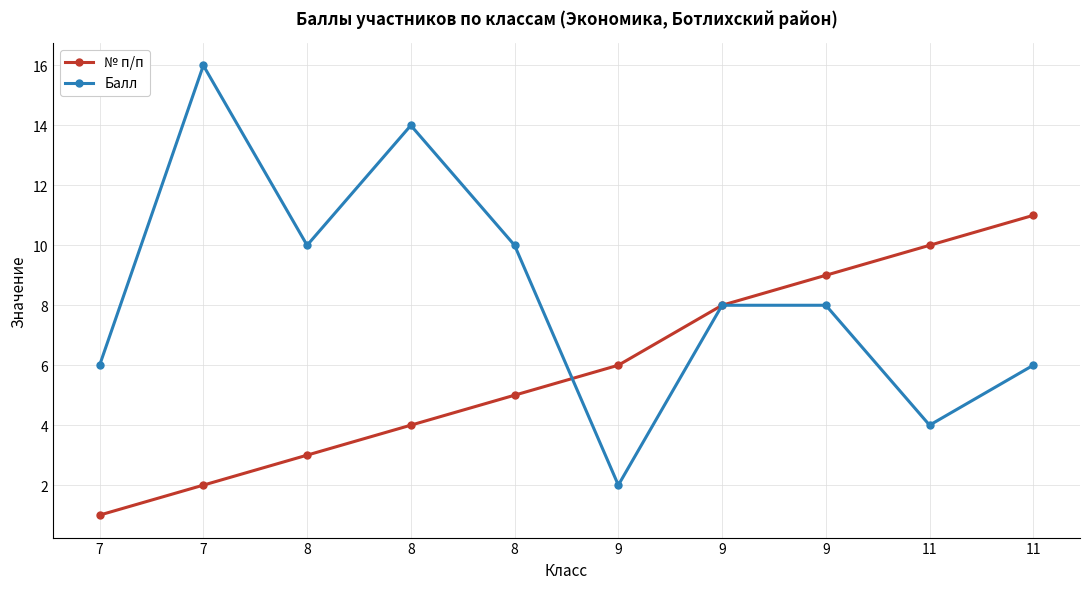

Rank the series at 9 from highest to lowest value.

№ п/п, Балл